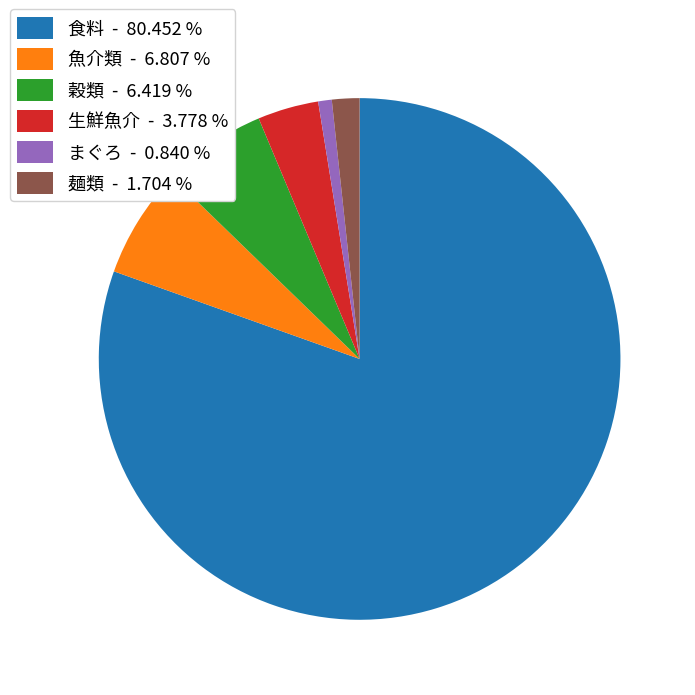

Which slice is the largest?

食料 - 80.452 %